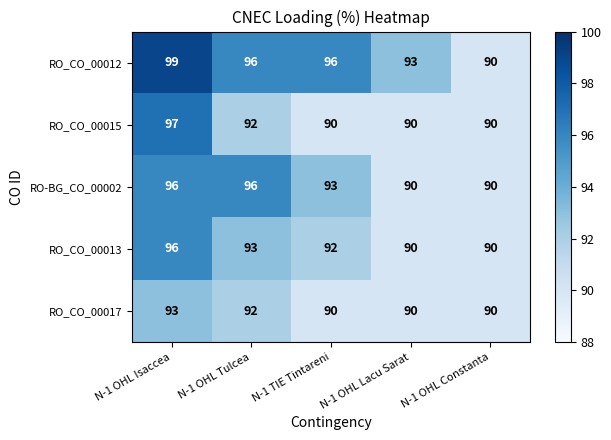

Which series has the largest total across all categories?

RO_CO_00012